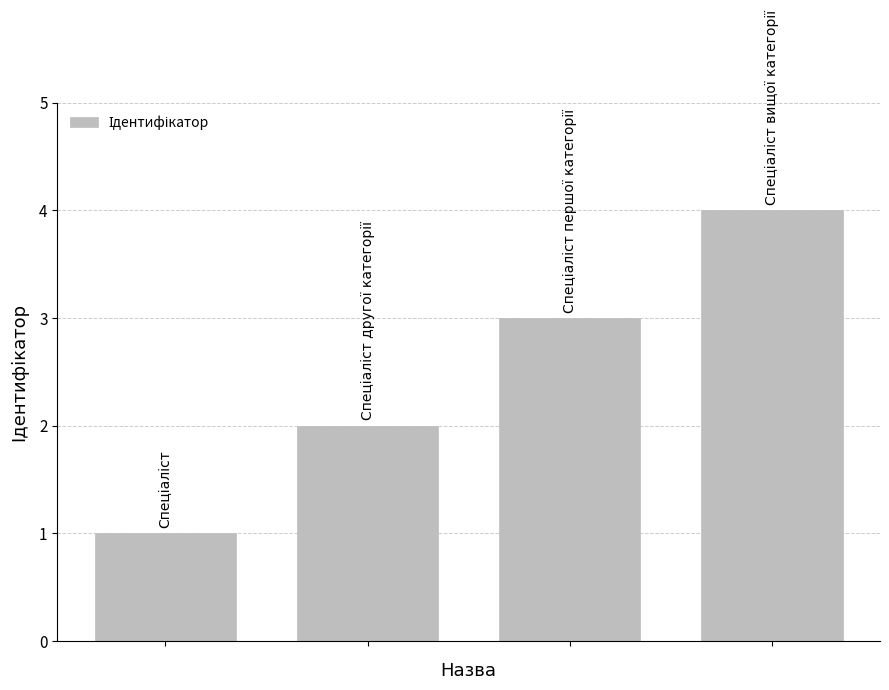

What is the sum of all values?

10